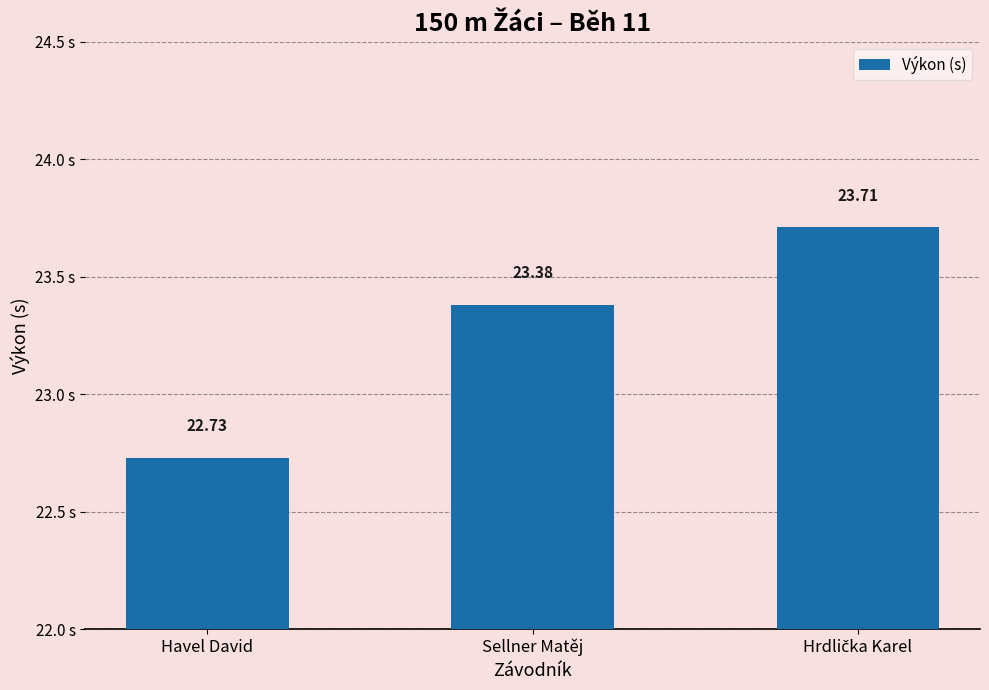

What is the minimum value shown in the chart?

22.7